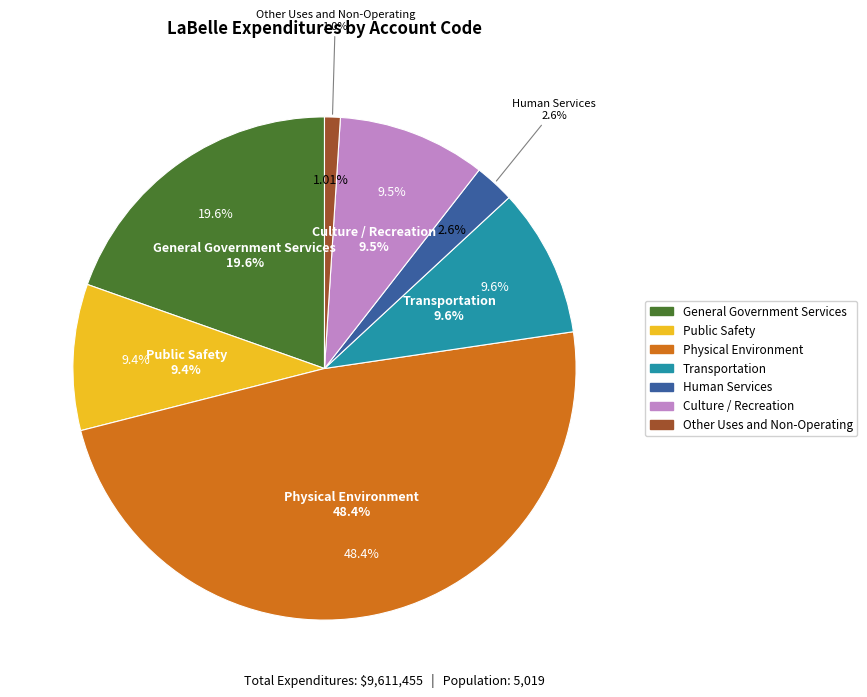

To the nearest percent, what percentage of the pie is Physical Environment?

48%